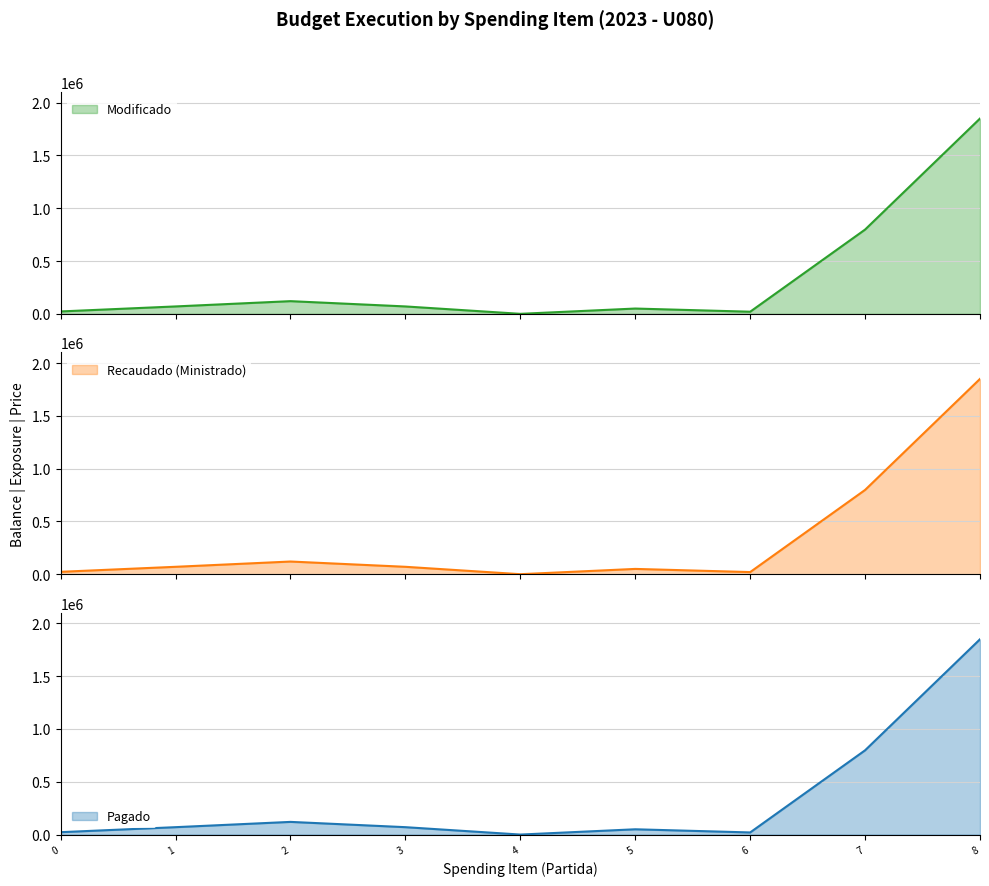

What is the maximum value for Modificado?

1850000.0